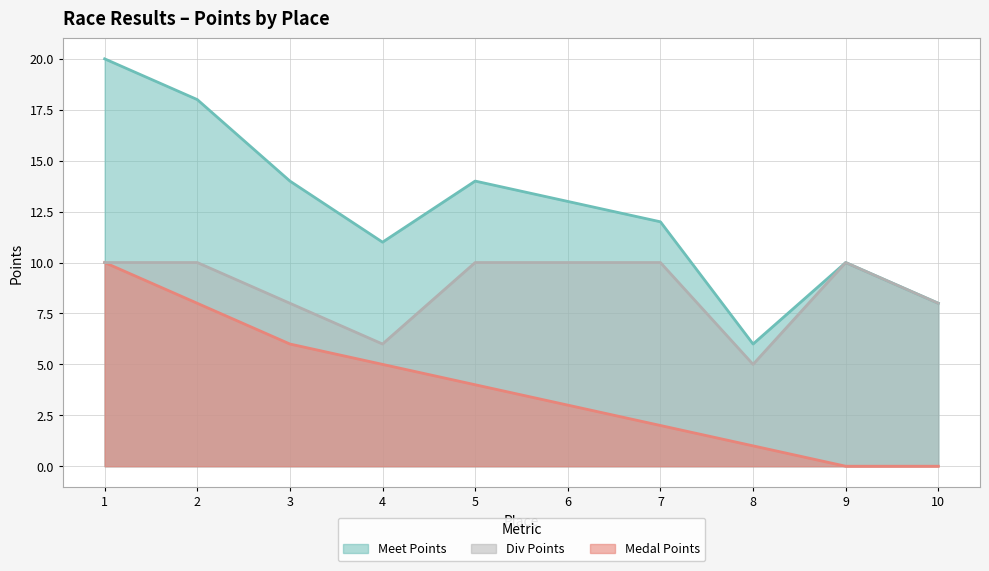

True or false: Meet Points and Medal Points cross at least once.

False